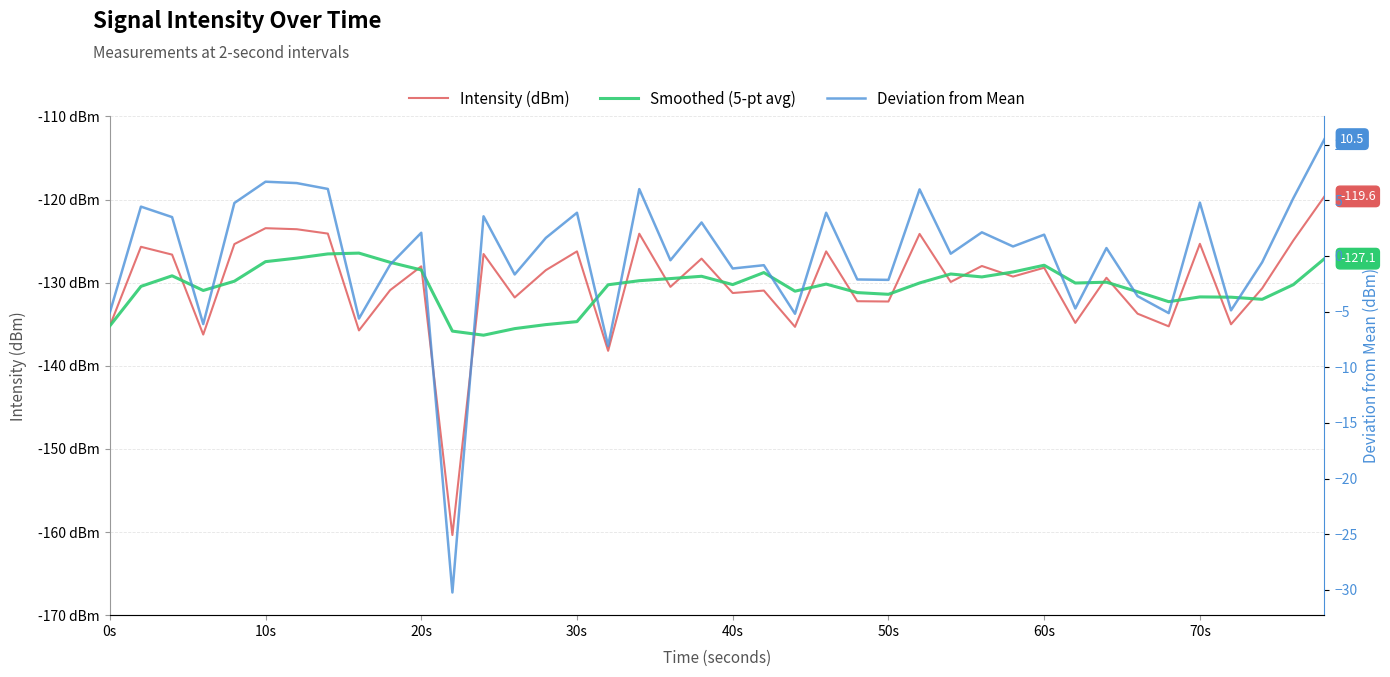

Is the value of Smoothed (5-pt avg) at 60s greater than the value of Deviation from Mean at 40s?

No